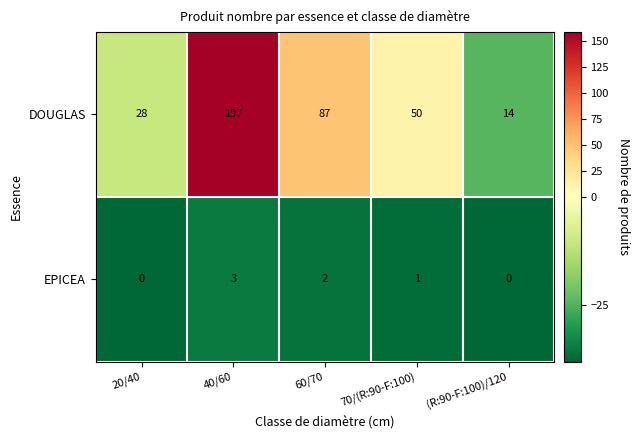

List the series in order of their overall mean, highest first.

DOUGLAS, EPICEA